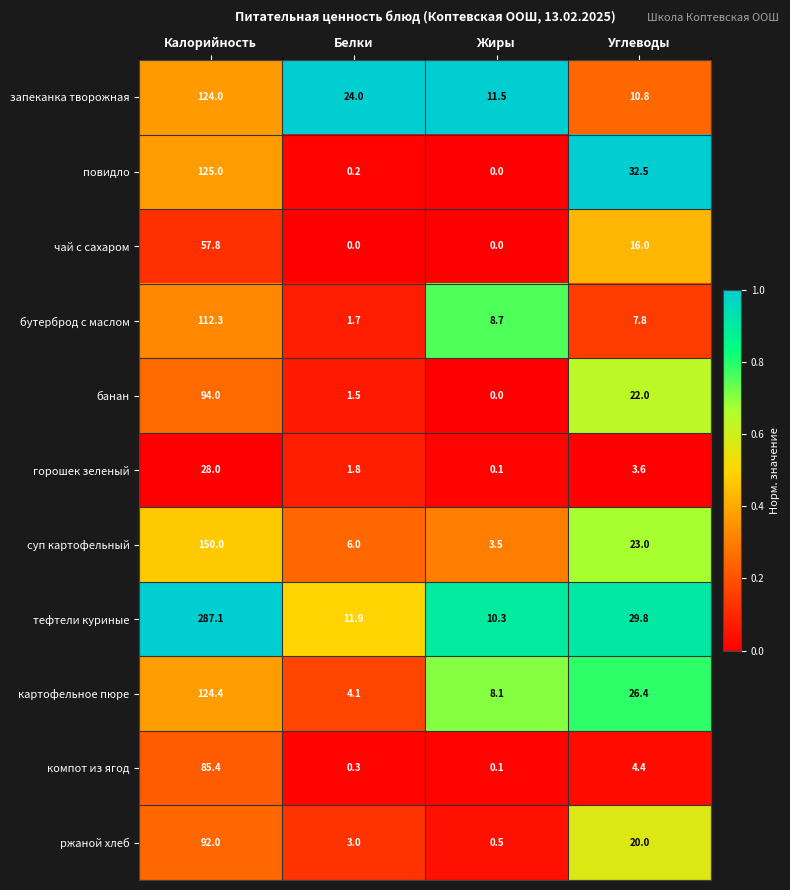

How many data points does each series have?

4